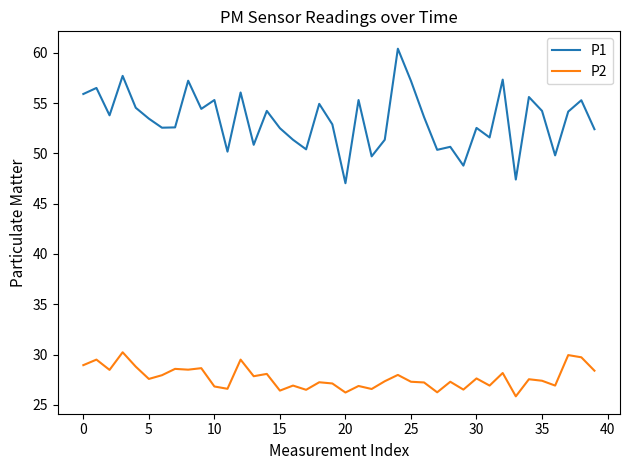

What is the difference between the maximum and minimum values in the P1 series?

13.4